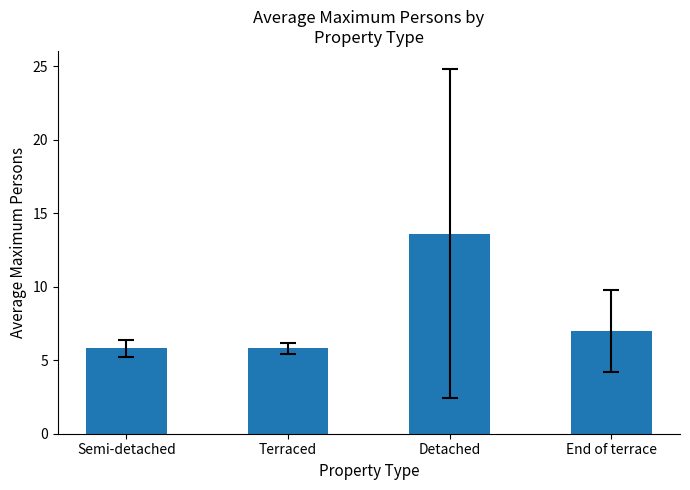

Approximately how many times larger is the value at End of terrace compared to Detached?

0.5